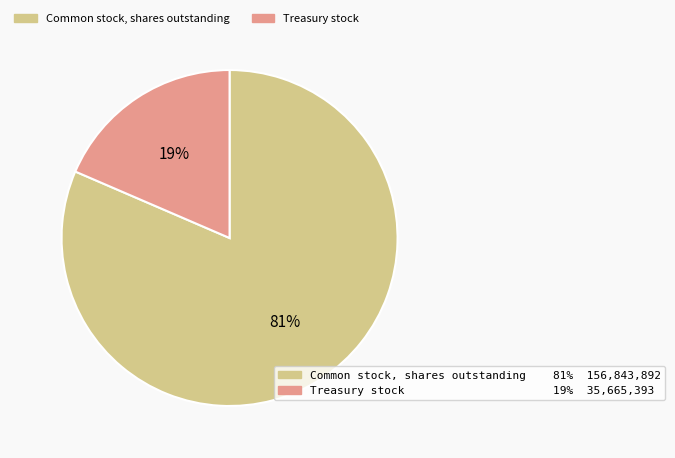

Is there any slice that represents more than half of the pie?

Yes